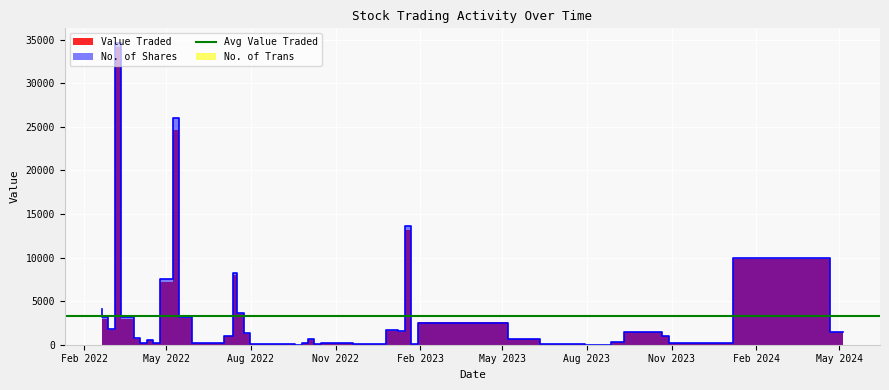

Reading left to right, what are all the values shown in this chart?

Value Traded: 1431	9811	173	1030	1426	334	10	126	714	2653	102	13191	1457	1632	67	190	143	95	581	190	4	48	49	1241	3496	7948	950	238	3050	24700	7165	147	554	162	713	2993	34131	1663	2981	3943
No. of Shares: 1430	10000	177	1000	1440	348	10	126	700	2500	100	13600	1550	1736	70	200	150	100	612	200	4	50	52	1306	3680	8250	1000	250	3210	26000	7500	155	583	171	750	3150	34585	1750	3138	4150
No. of Trans: 5	3	1	1	1	2	1	1	2	4	1	5	2	5	1	1	1	1	5	1	2	1	1	1	3	8	3	1	5	11	5	2	6	3	2	2	6	2	5	6